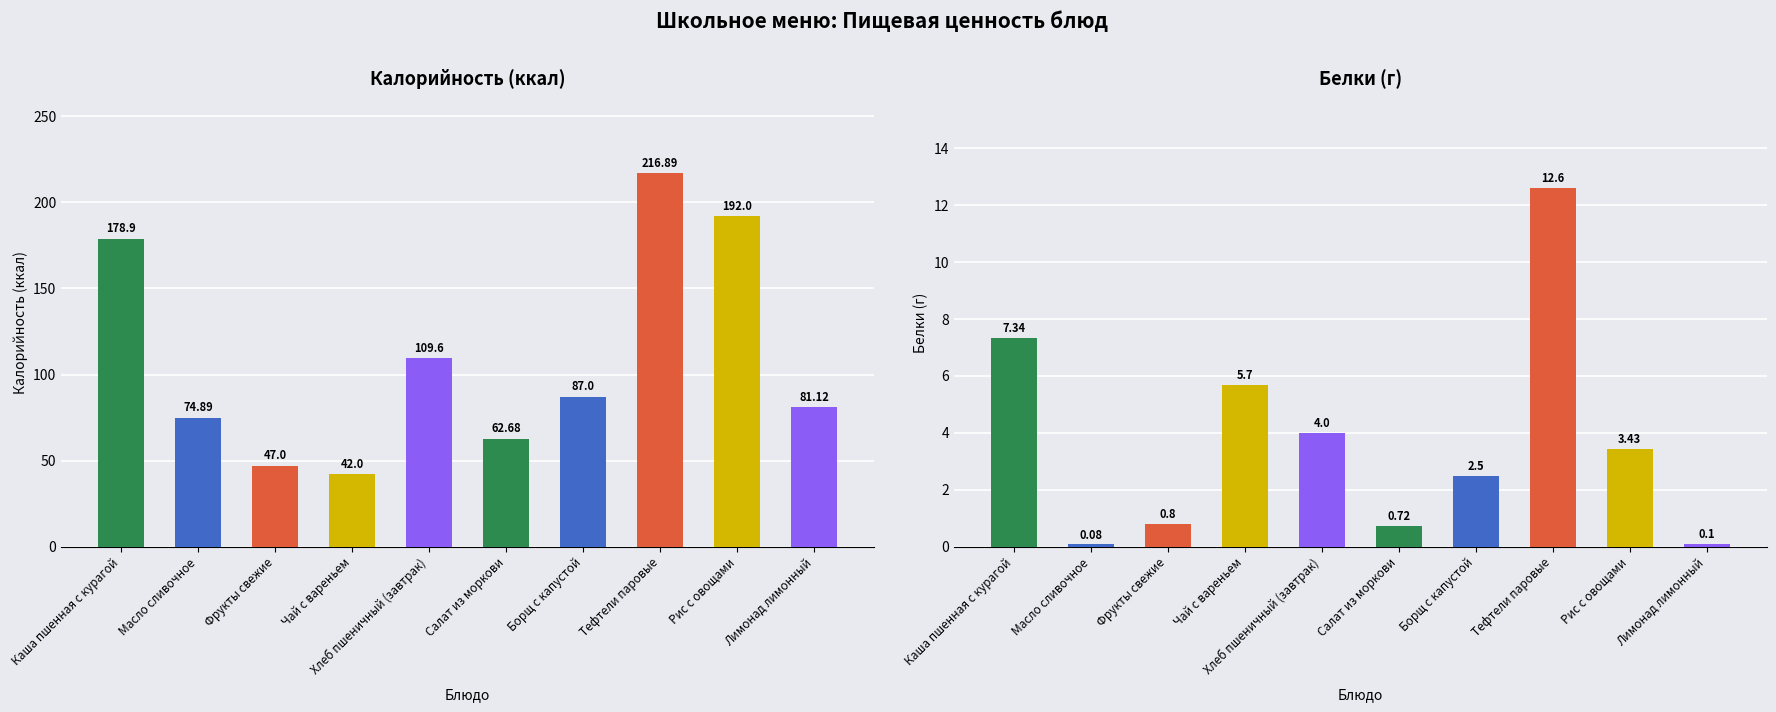

What is the difference between the second highest and minimum values in the Калорийность series?

150.0